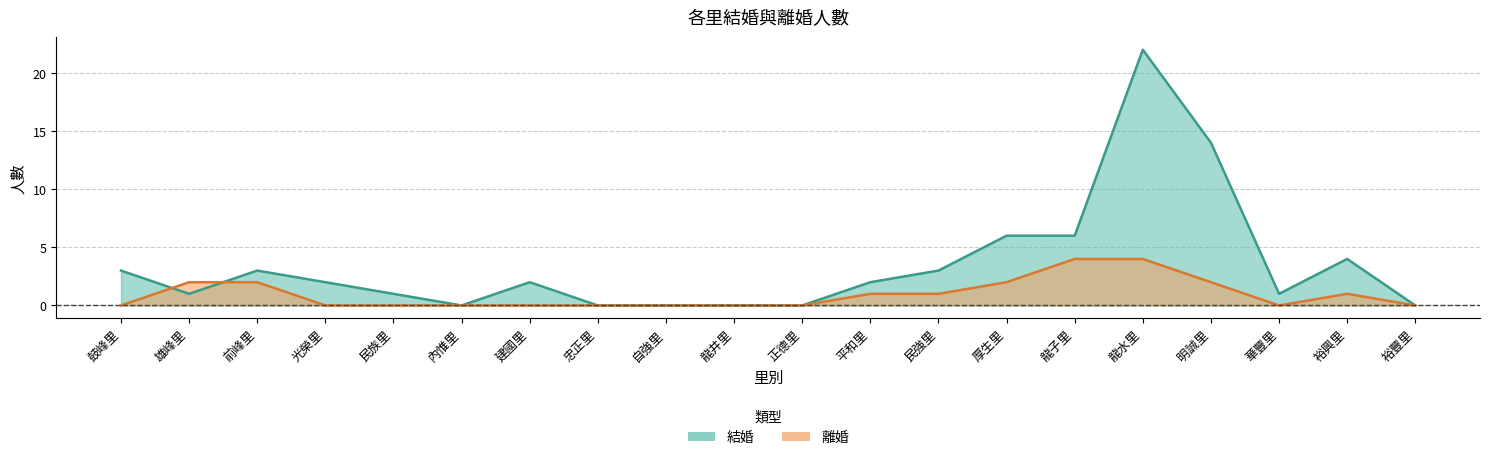

How many series are shown in this chart?

2